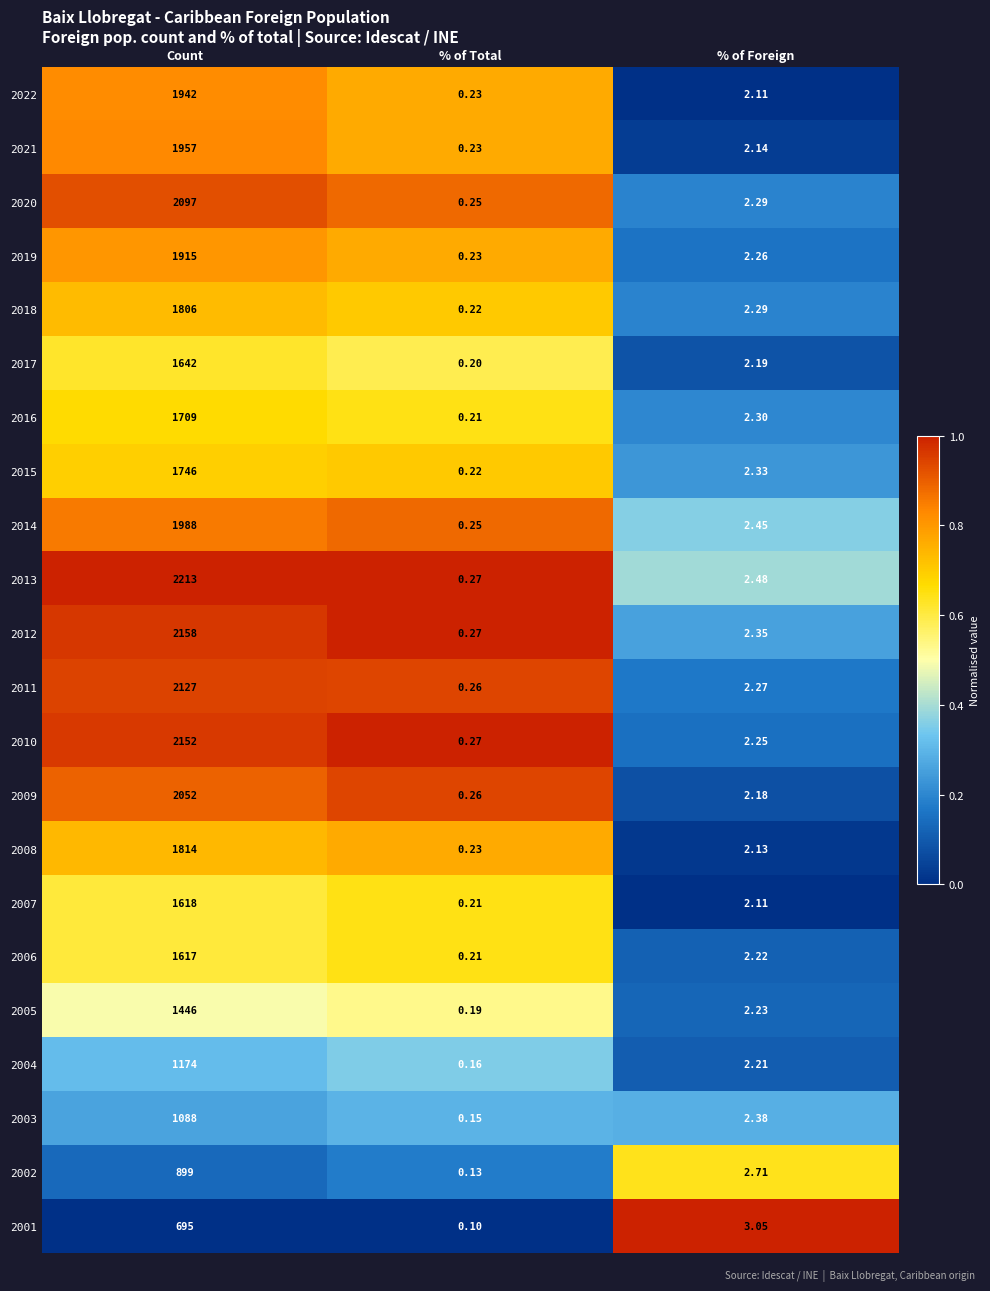

Rank the categories by 2018 value from lowest to highest.

% of Total, % of Foreign, Count